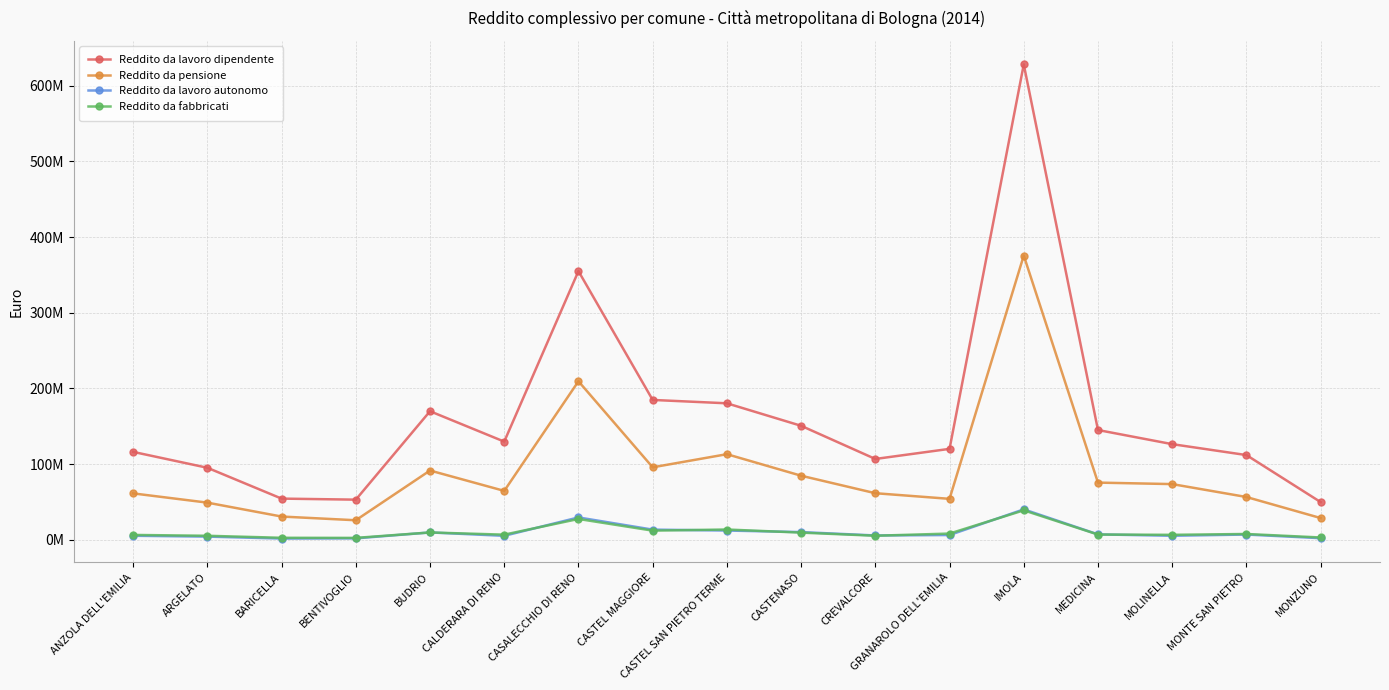

How many interior local peaks does the Reddito da lavoro dipendente series have?

3